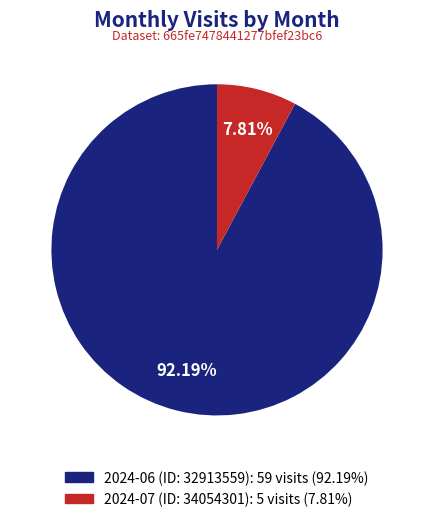

What is the ratio of the value at 2024-07 (ID: 34054301) to the value at 2024-06 (ID: 32913559)?

0.1